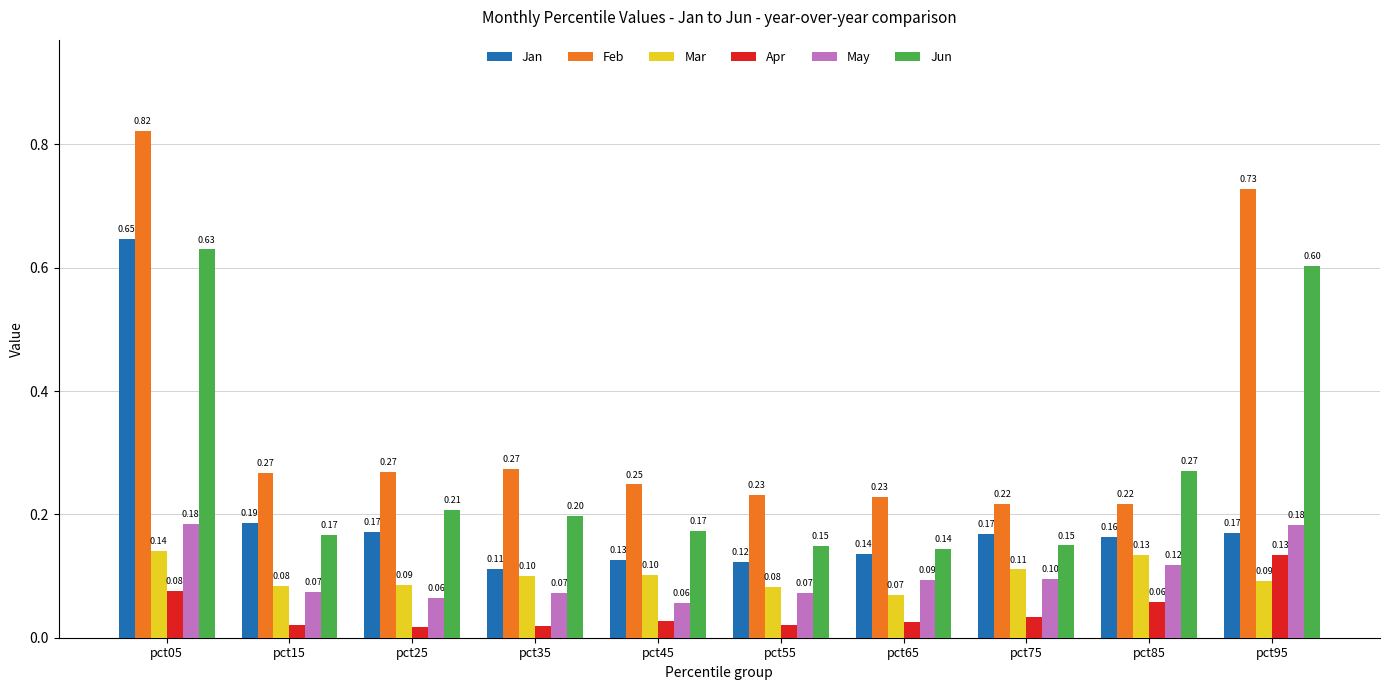

At which category is the sum across all series the highest?

pct05